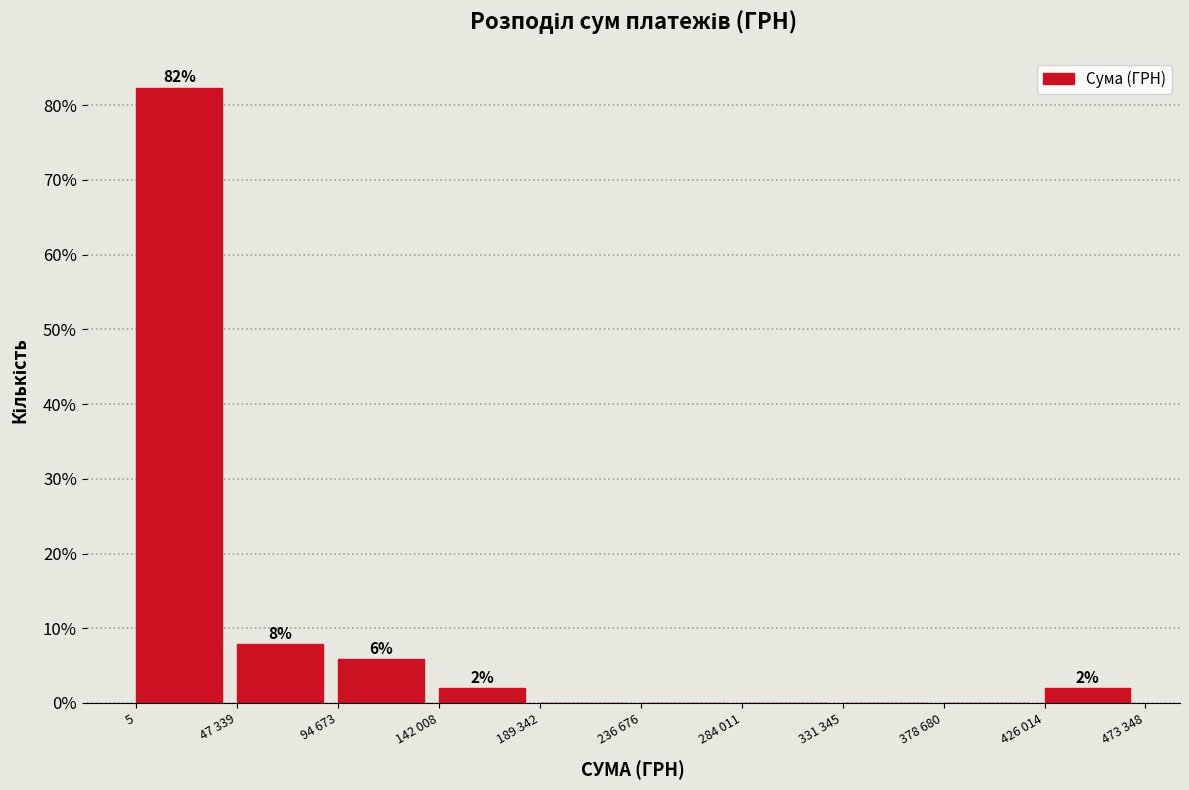

True or false: the data shows 2.8 at 94 673.

False